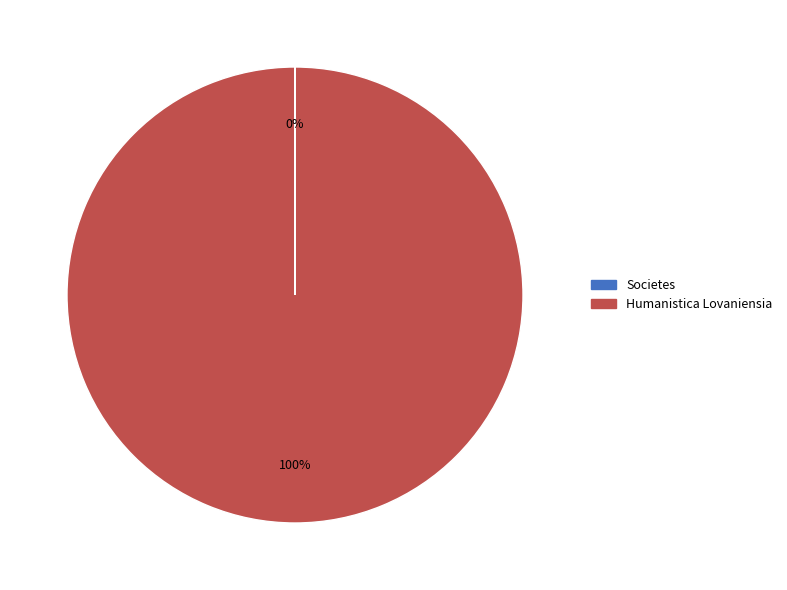

To the nearest percent, what percentage of the pie is Humanistica Lovaniensia?

100%